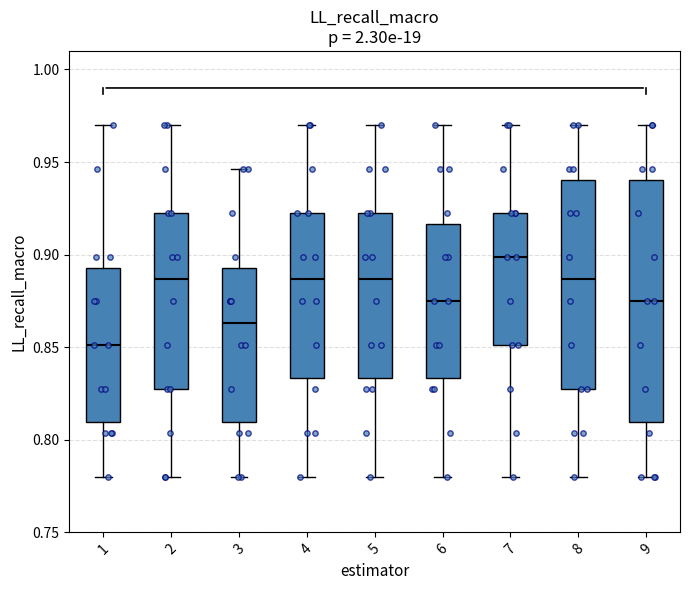

Which box is the tallest, from its lower edge to its upper edge?

9